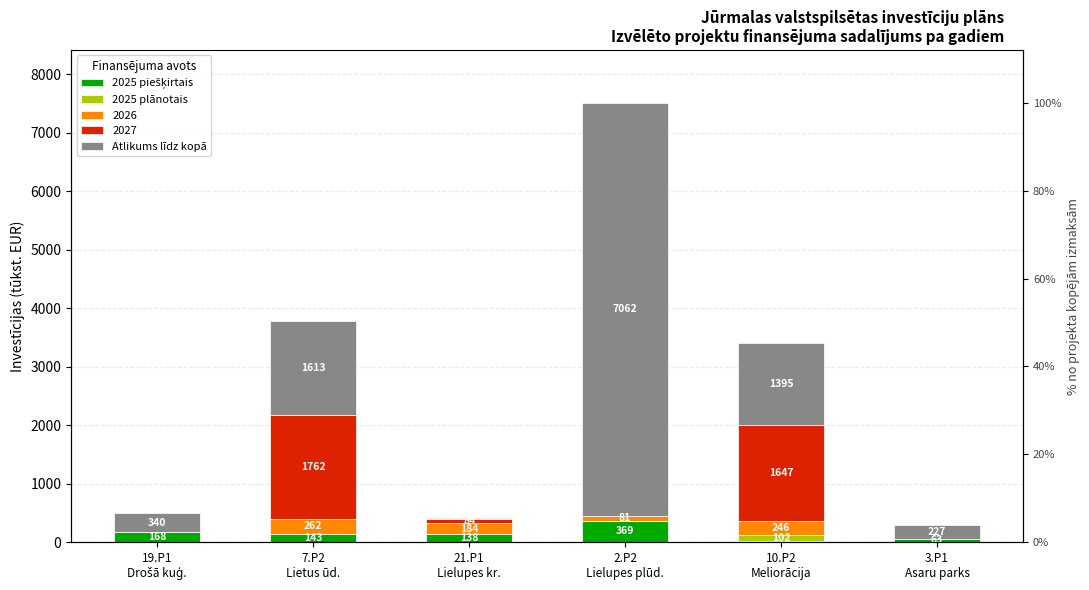

What is the label of the 4th bar from the left?

2.P2
Lielupes plūd.